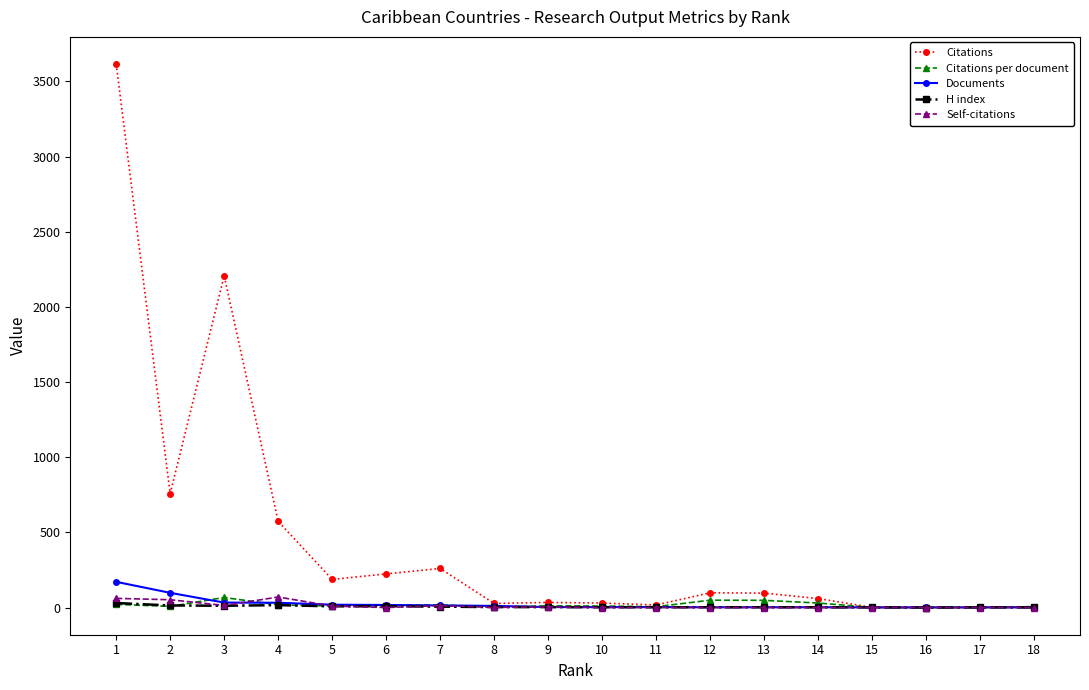

Which series has the largest total across all categories?

Citations